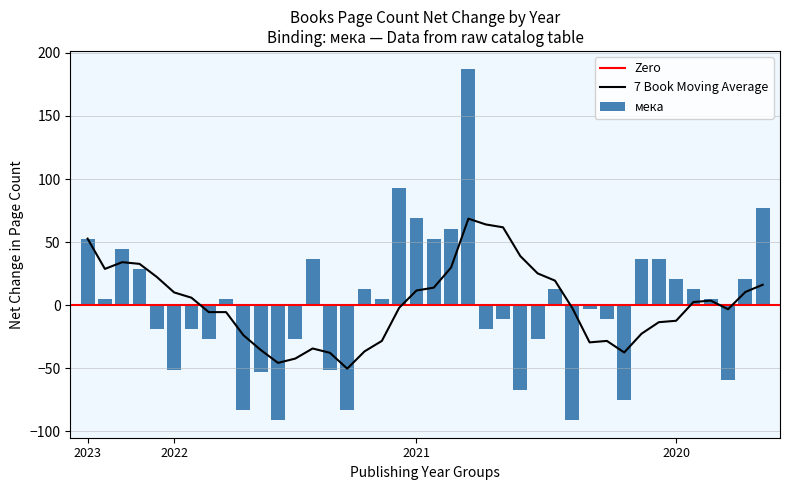

The value at 2021-9 is 12.7. True or false?

True